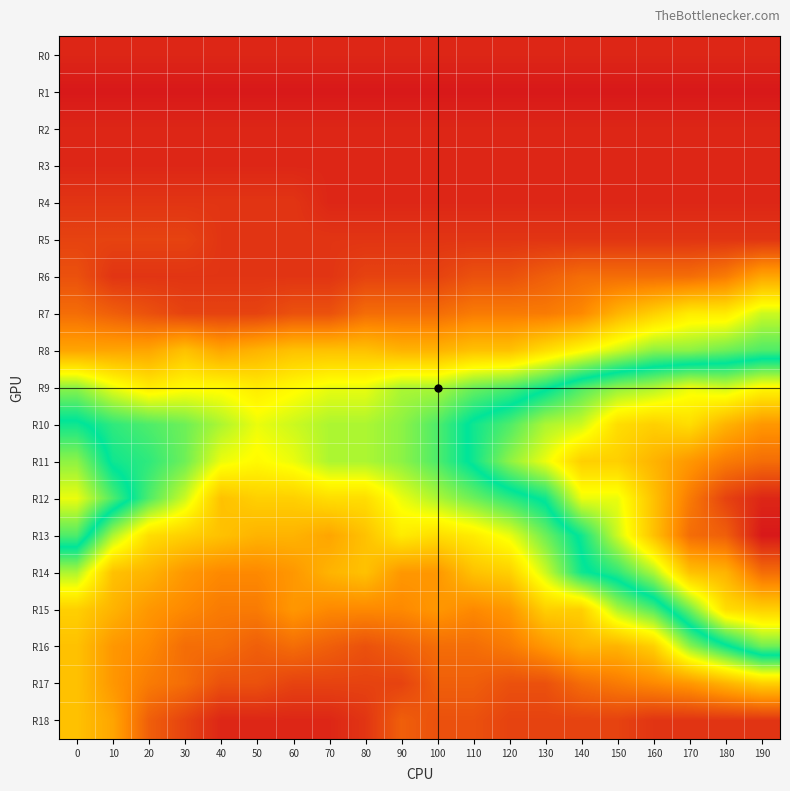

Count the number of data series in this chart.

19